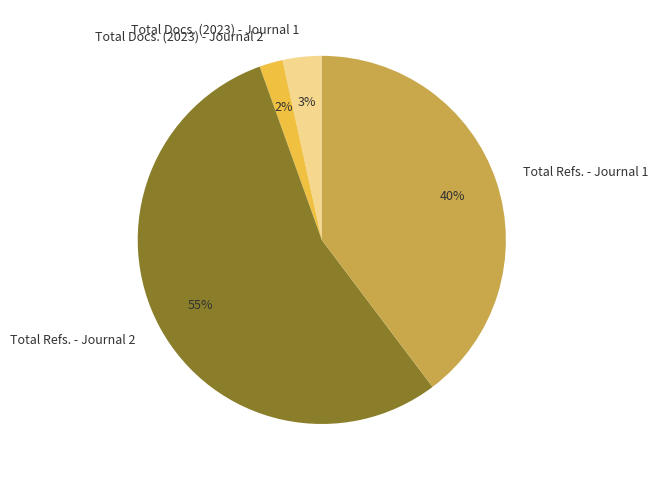

Is there any slice that represents more than half of the pie?

Yes